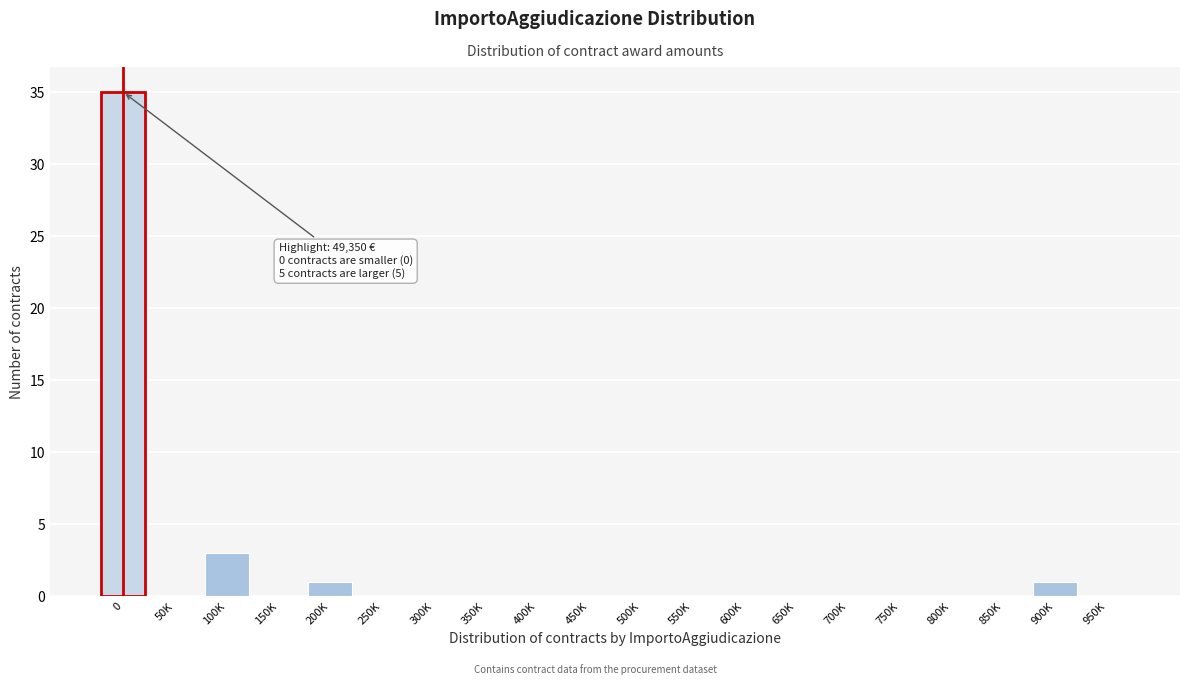

Reading right to left, extract all data points from this chart.

950K=0	900K=1	850K=0	800K=0	750K=0	700K=0	650K=0	600K=0	550K=0	500K=0	450K=0	400K=0	350K=0	300K=0	250K=0	200K=1	150K=0	100K=3	50K=0	0=35